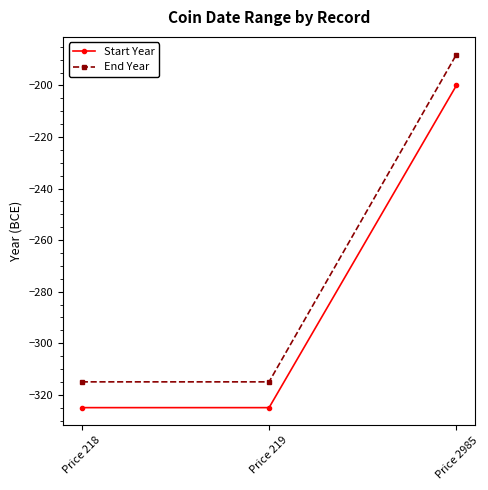

What is the spread (max minus min) of values at Price 219?

10